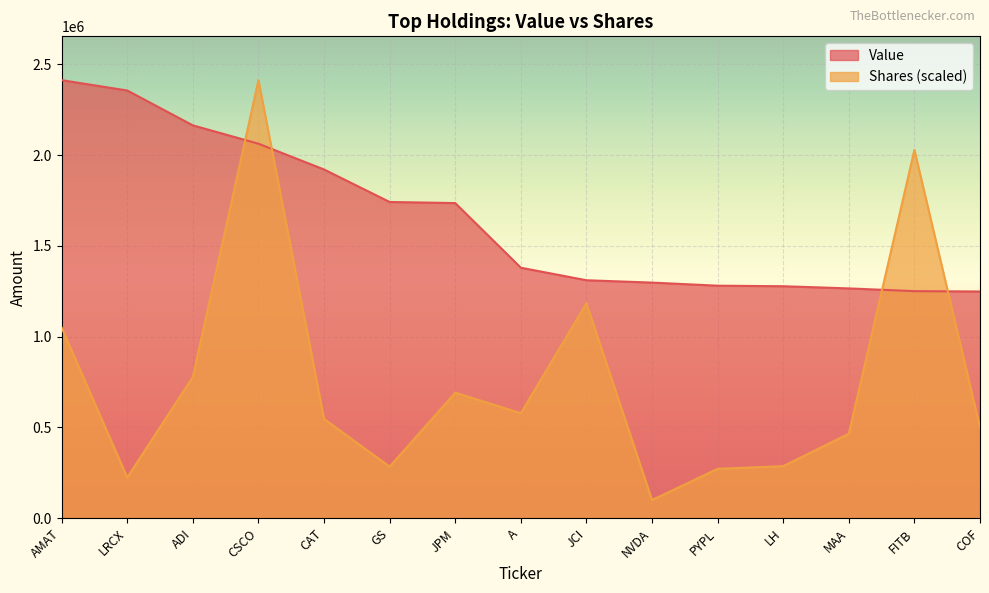

What is the sum of all Value values?

24709000.0